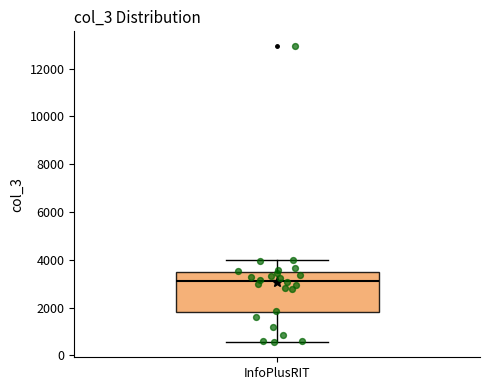

Transcribe this box plot: give where the median line is, the range the box spans, and where the two whiskers end, as read against the y-axis. The values are not printed on the chart, so give them approximately, as read against the axis.

median 3200, box 1800 to 3400, whiskers 600 to 4000